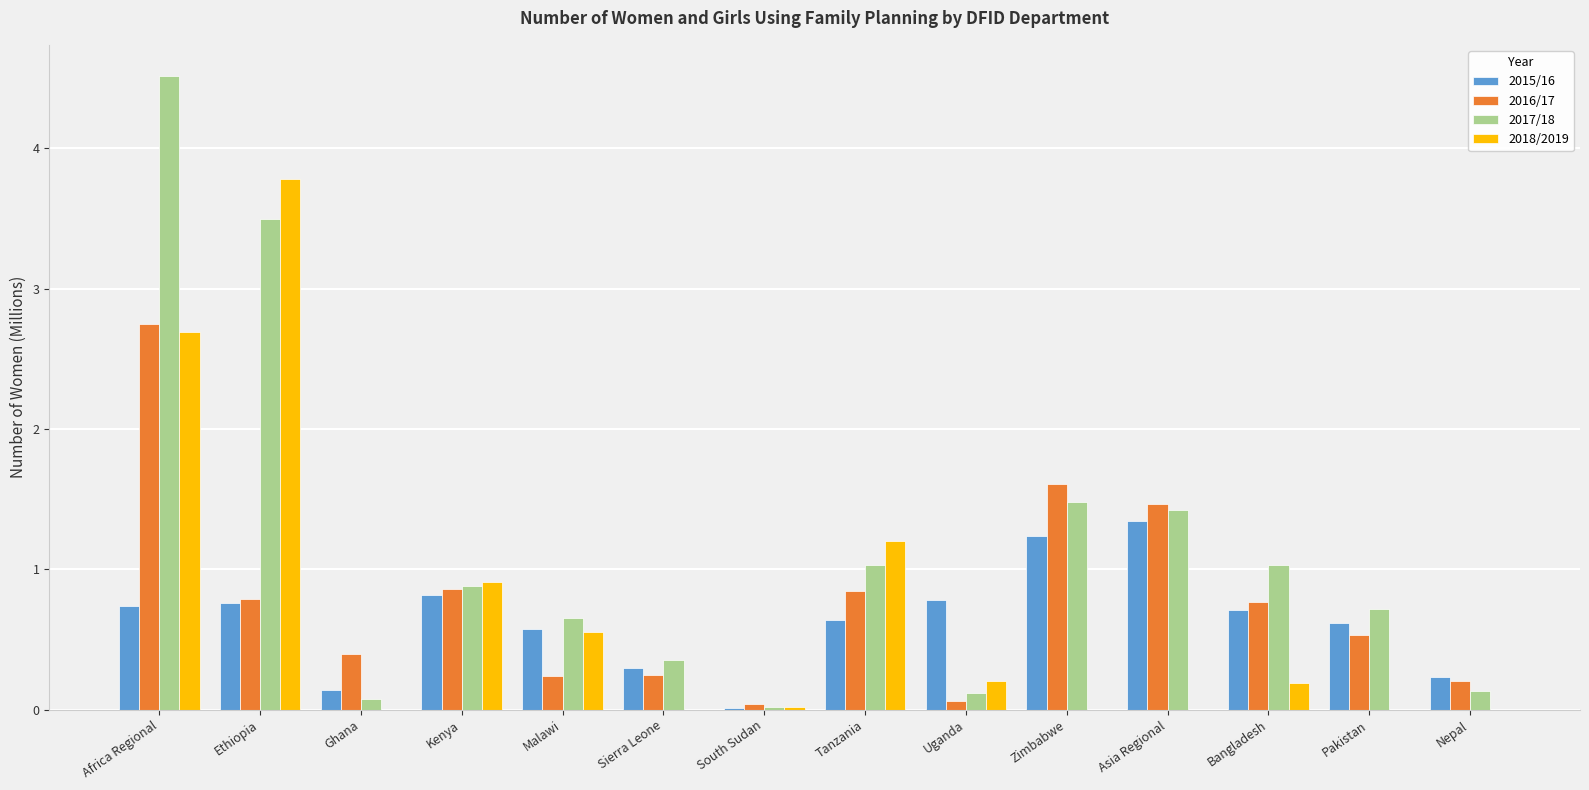

At which category is the sum across all series the highest?

Africa Regional